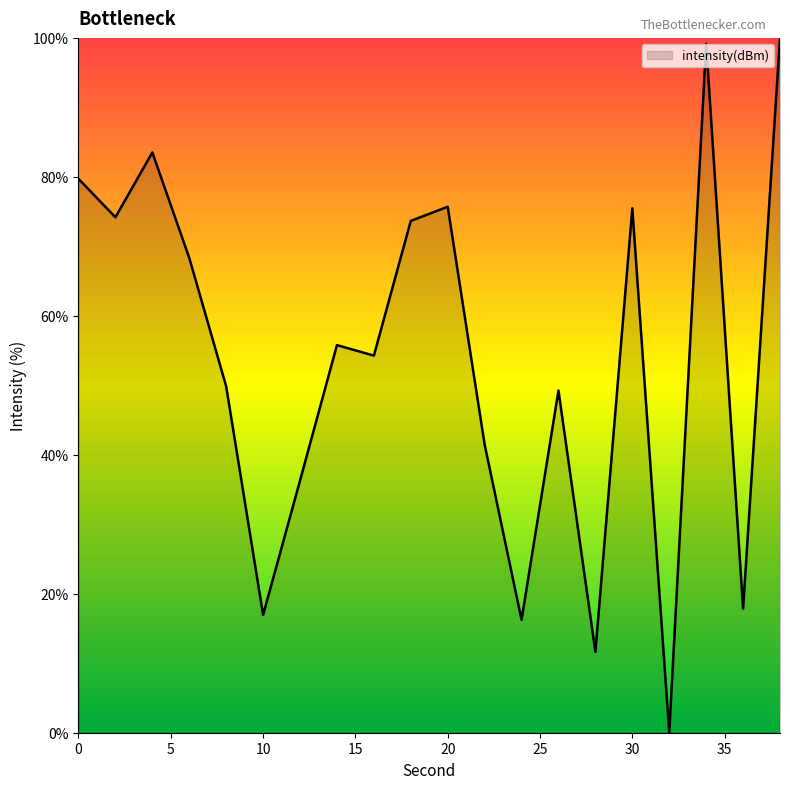

What is the difference between the maximum and minimum values?

100.0